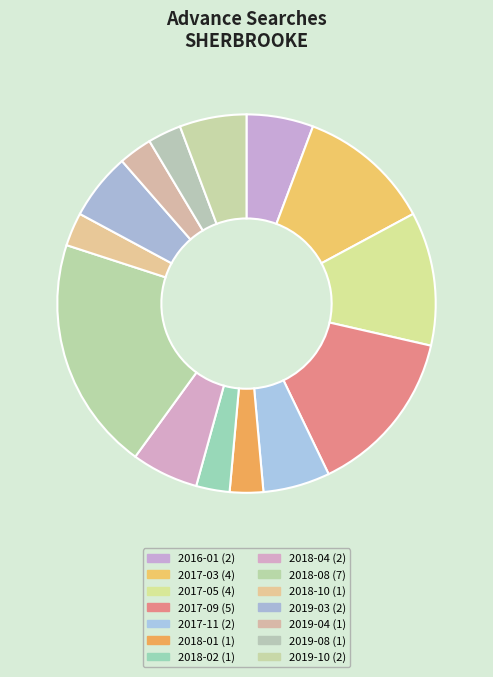

To the nearest percent, what is the combined percentage of 2018-01 and 2017-11?

9%